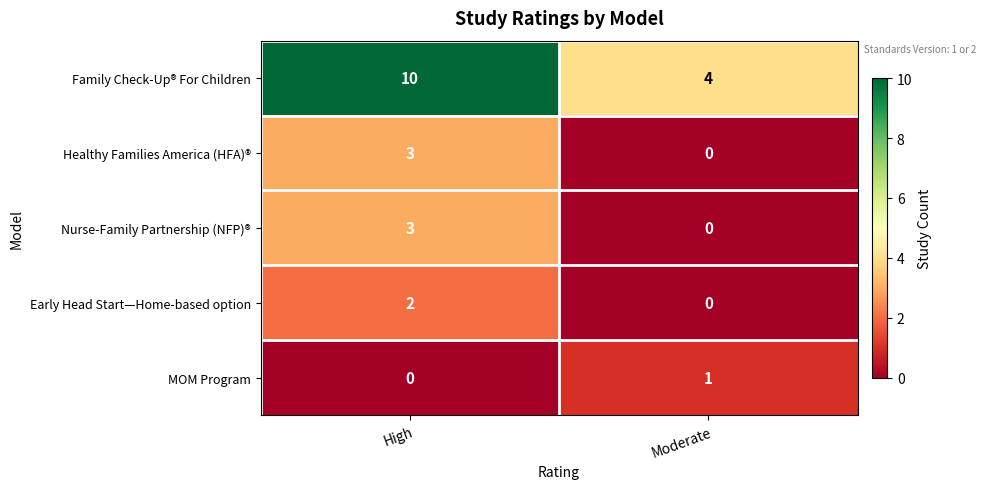

What is the average value of the Family Check-Up® For Children series?

7